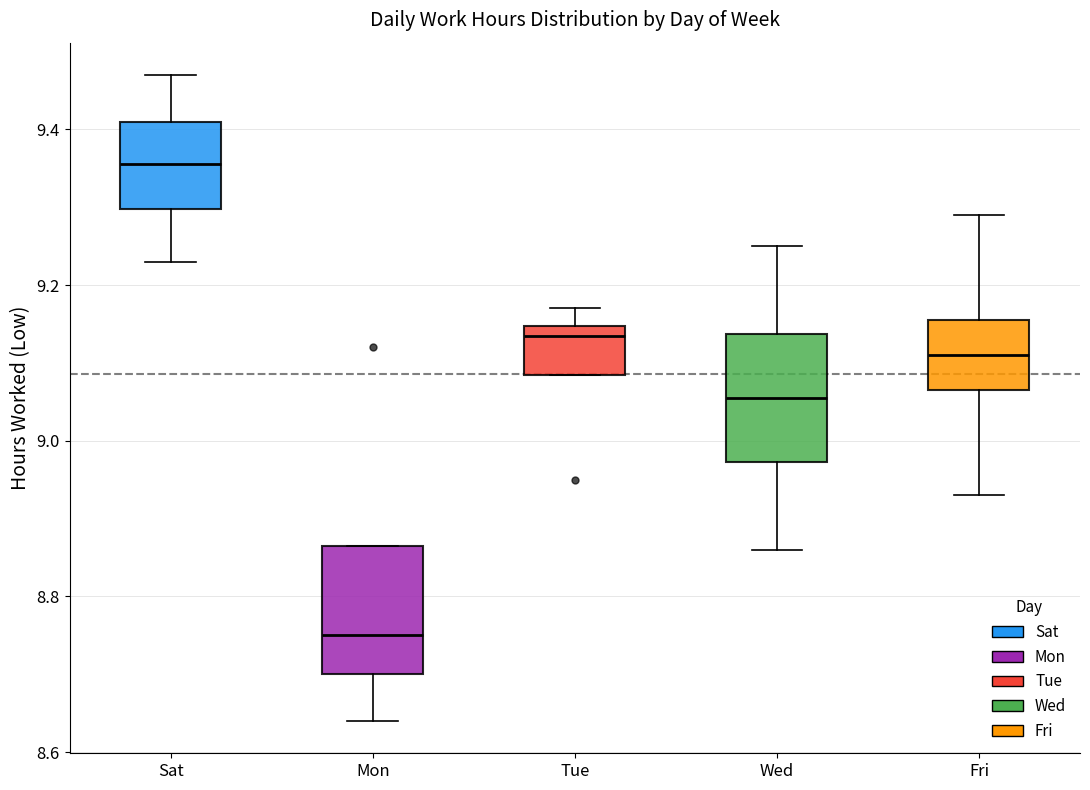

Reading left to right, read every box against the y-axis: the position of its median line, the range the box covers, and the ends of its whiskers. The values are not printed on the chart, so give them approximately, as read against the axis.

Sat: median 9.36, box 9.30 to 9.42, whiskers 9.24 to 9.48
Mon: median 8.76, box 8.70 to 8.86, whiskers 8.64 to 8.86
Tue: median 9.14 (just below the box's upper edge), box 9.08 to 9.14, whiskers 9.08 to 9.18
Wed: median 9.06, box 8.98 to 9.14, whiskers 8.86 to 9.26
Fri: median 9.12, box 9.06 to 9.16, whiskers 8.94 to 9.30